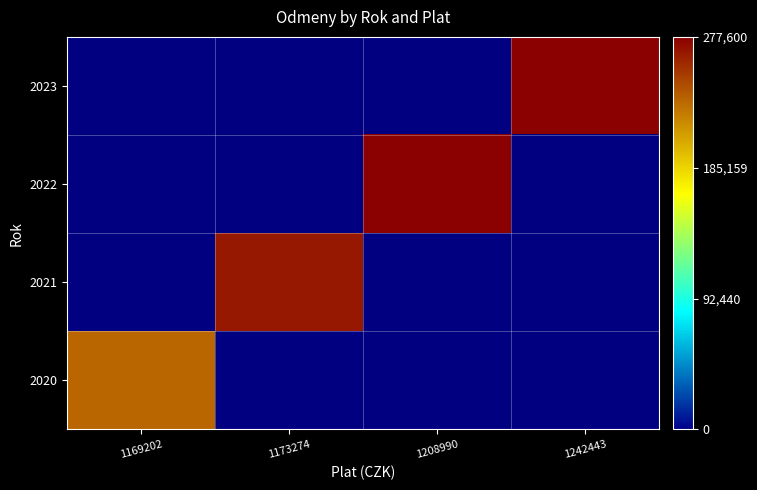

What is the total value across all series at 1208990?

276950